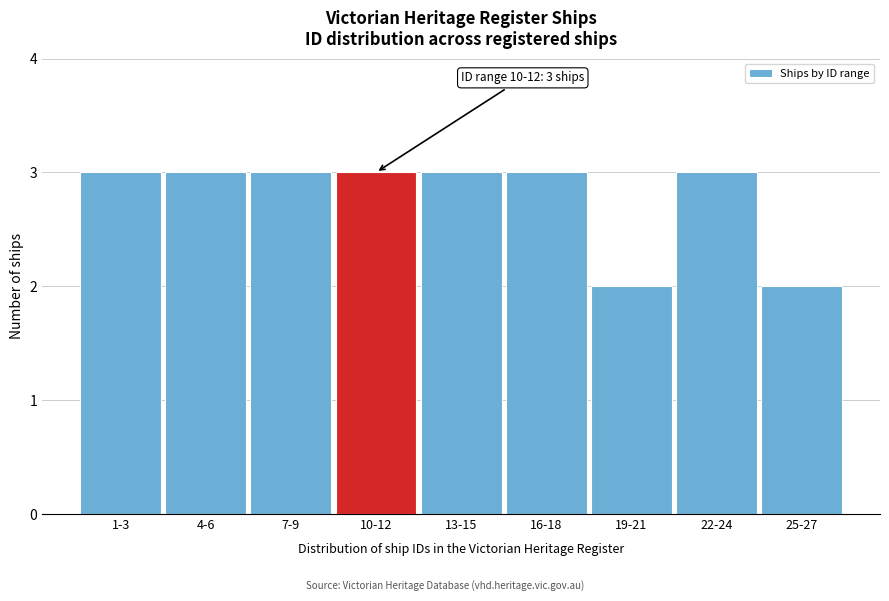

Reading right to left, what are all the values shown in this chart?

2	3	2	3	3	3	3	3	3